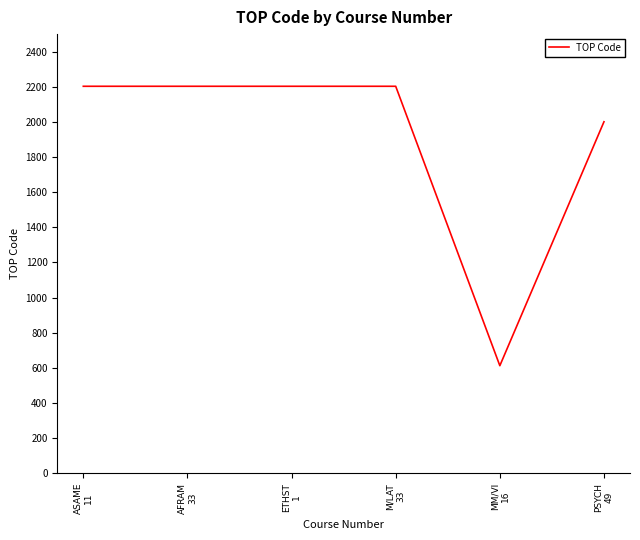

What is the difference between the maximum and second lowest values?

202.0